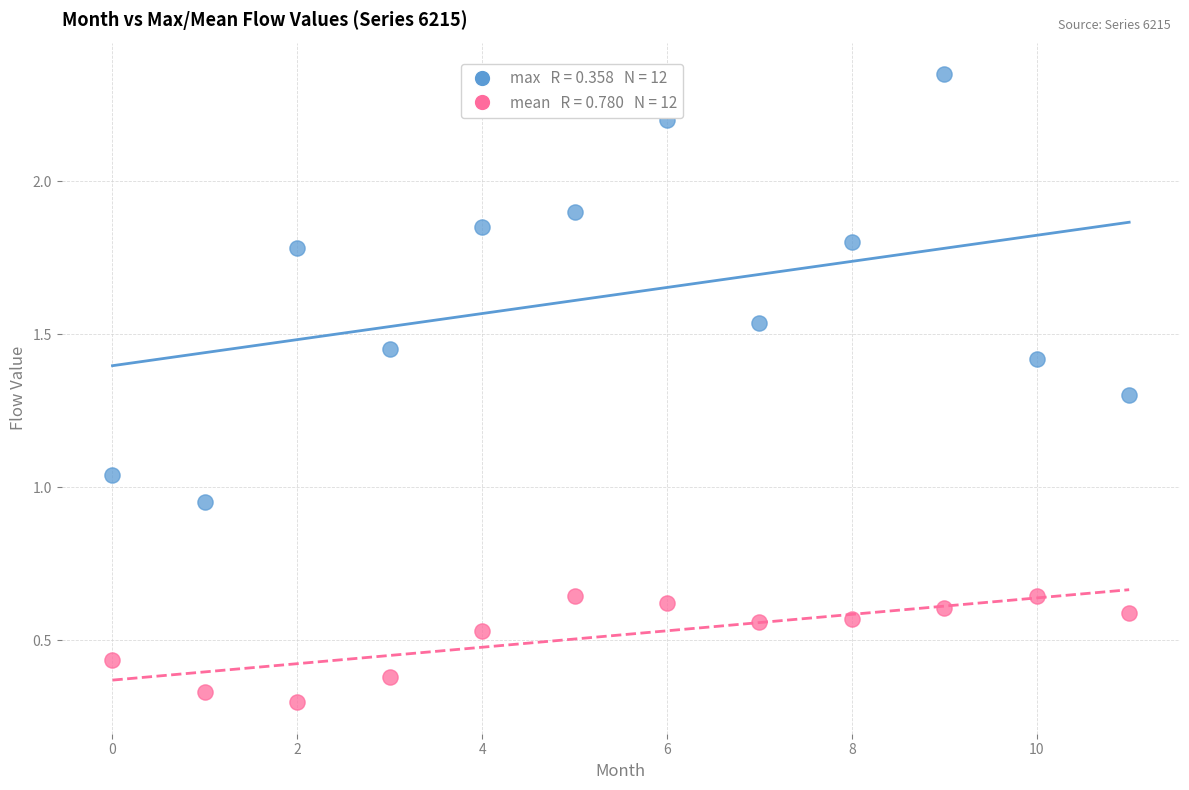

How many data points are displayed?

24